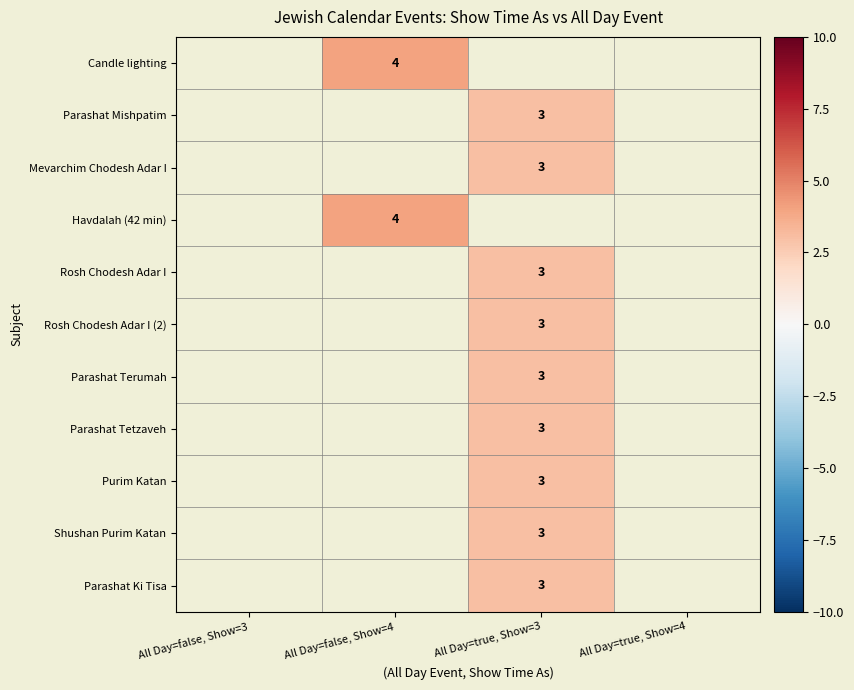

The Candle lighting series shows 5.3 at All Day=false, Show=4. True or false?

False